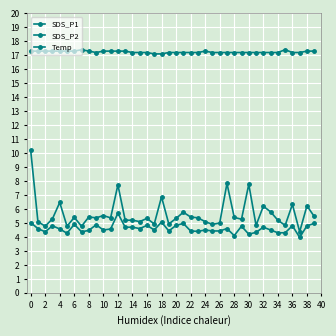

How many distinct data groups are displayed?

3